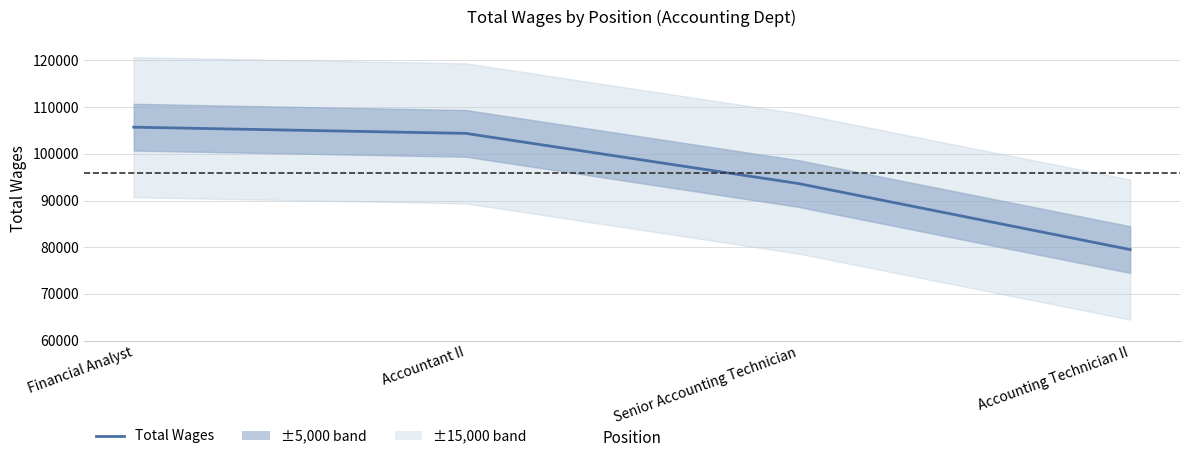

What value does the data have at Financial Analyst?

105702